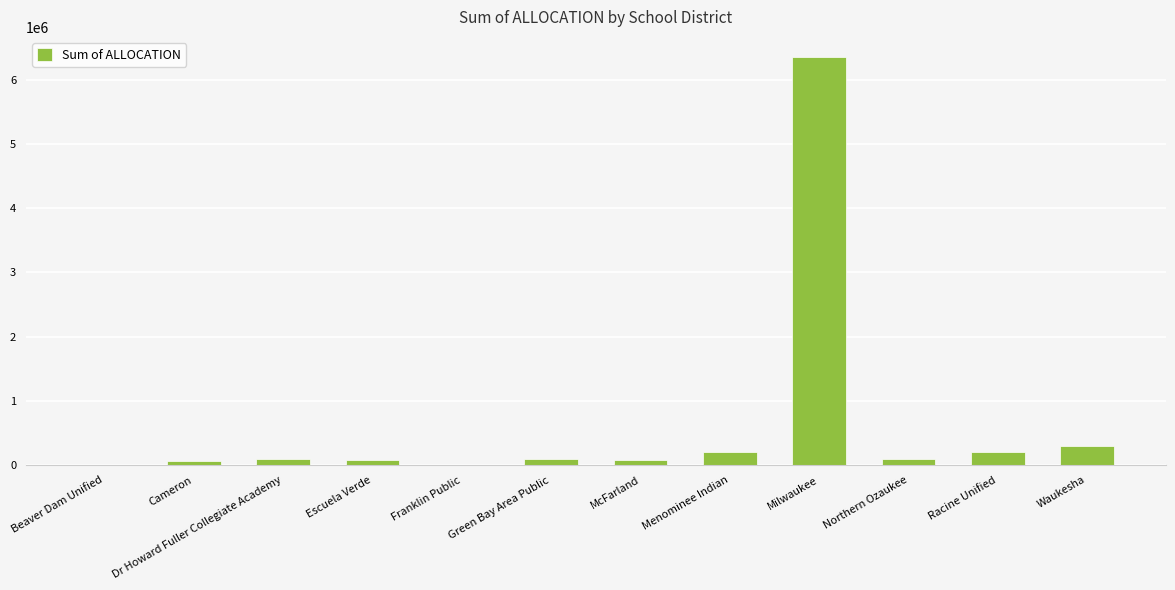

Which category has the highest value across all series?

Milwaukee